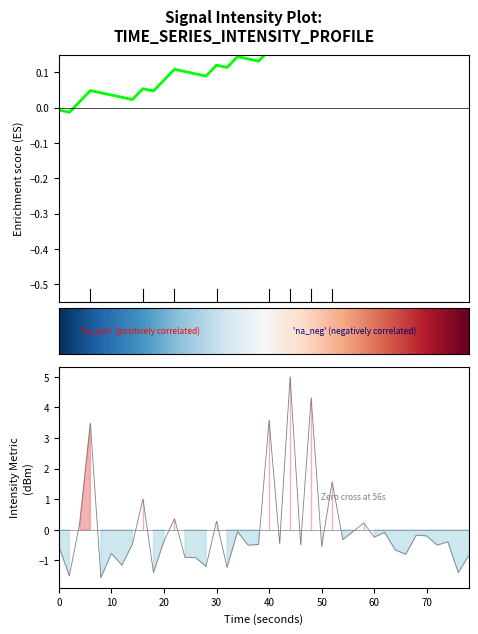

The chart shows a value of 2.2 at 26. True or false?

False